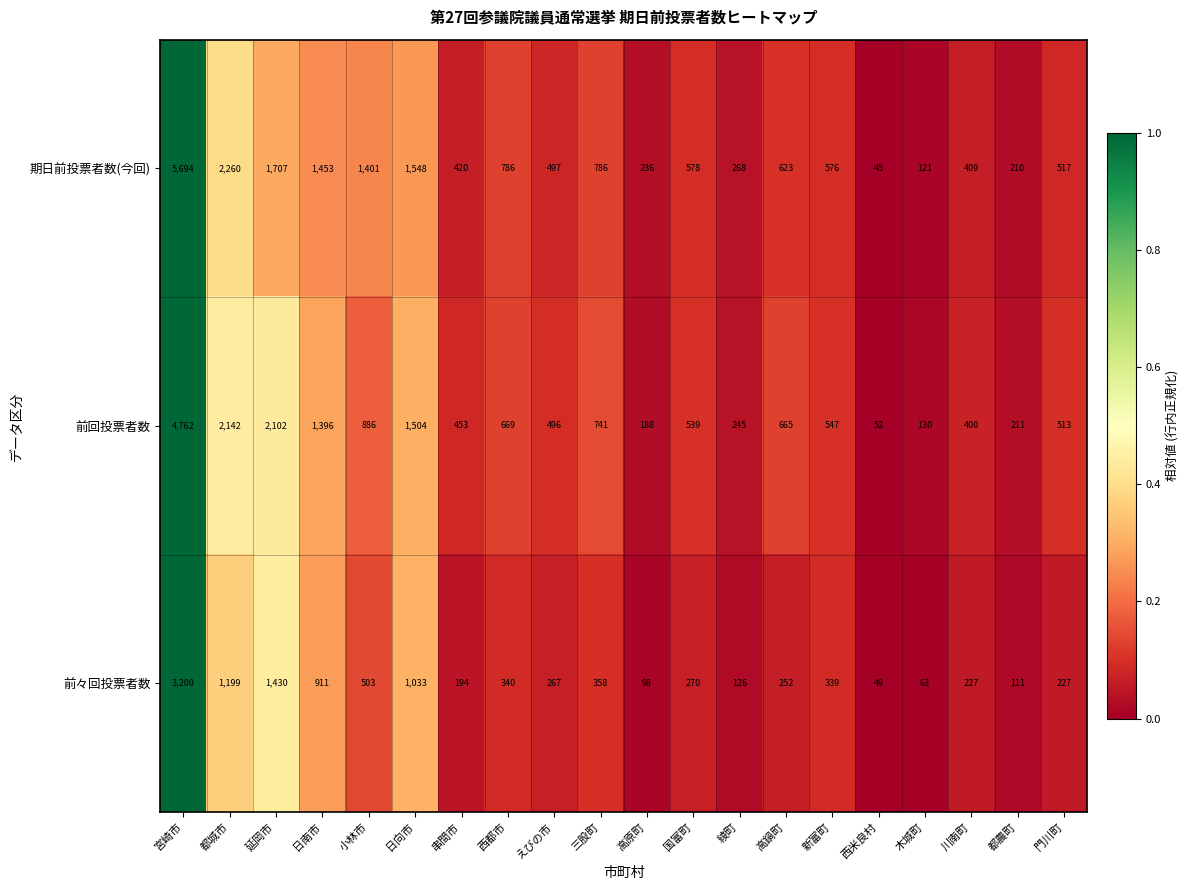

Which series has the largest total across all categories?

期日前投票者数(今回)